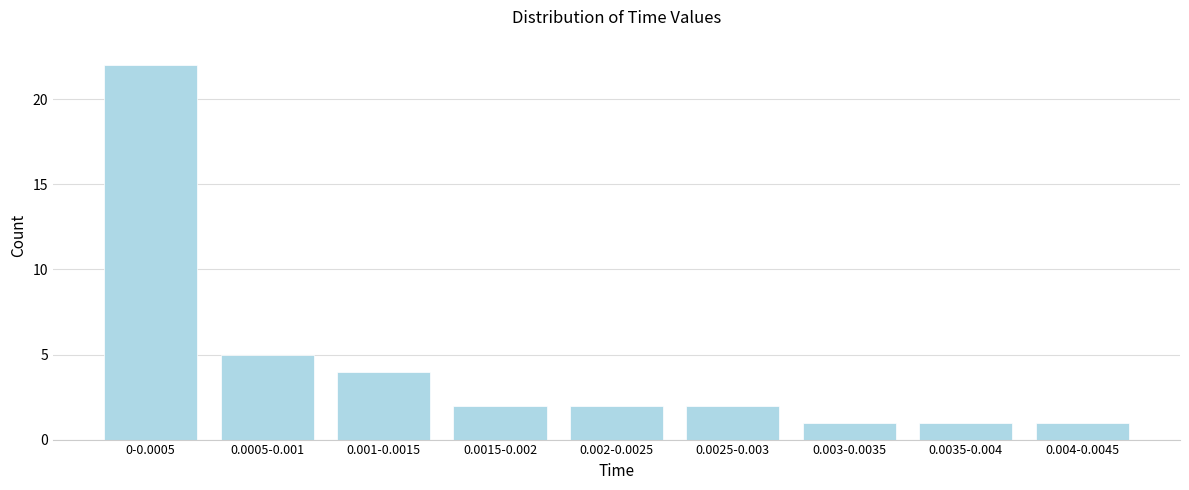

Reading right to left, what are all the values shown in this chart?

1	1	1	2	2	2	4	5	22